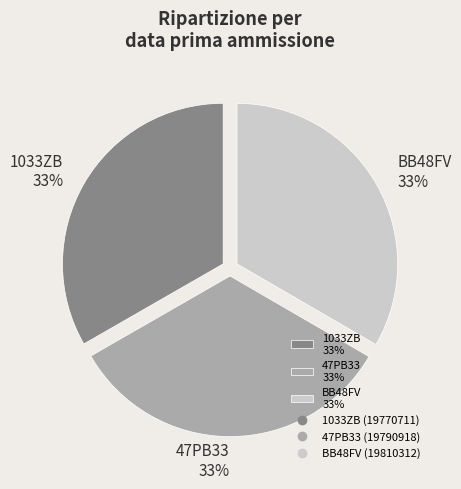

Is there a majority slice in this chart?

No